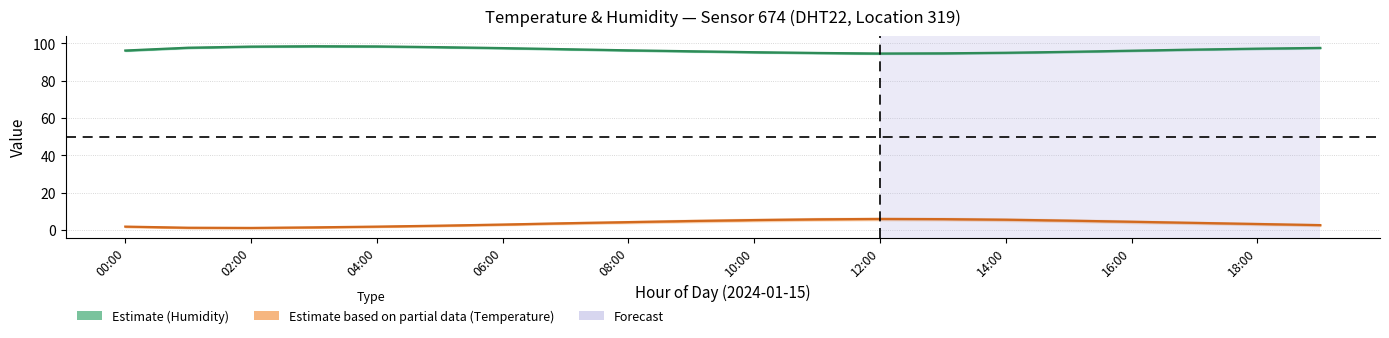

Where does the humidity series first go above 96?

00:00